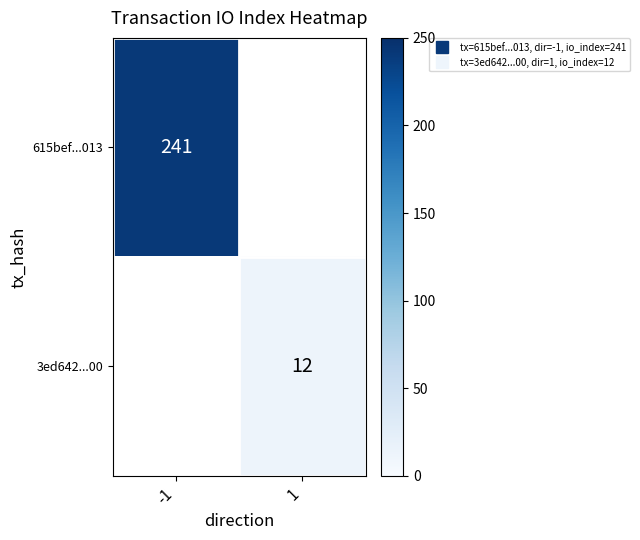

Is the value of 615bef...013 at 1 greater than the value of 3ed642...00 at 1?

No